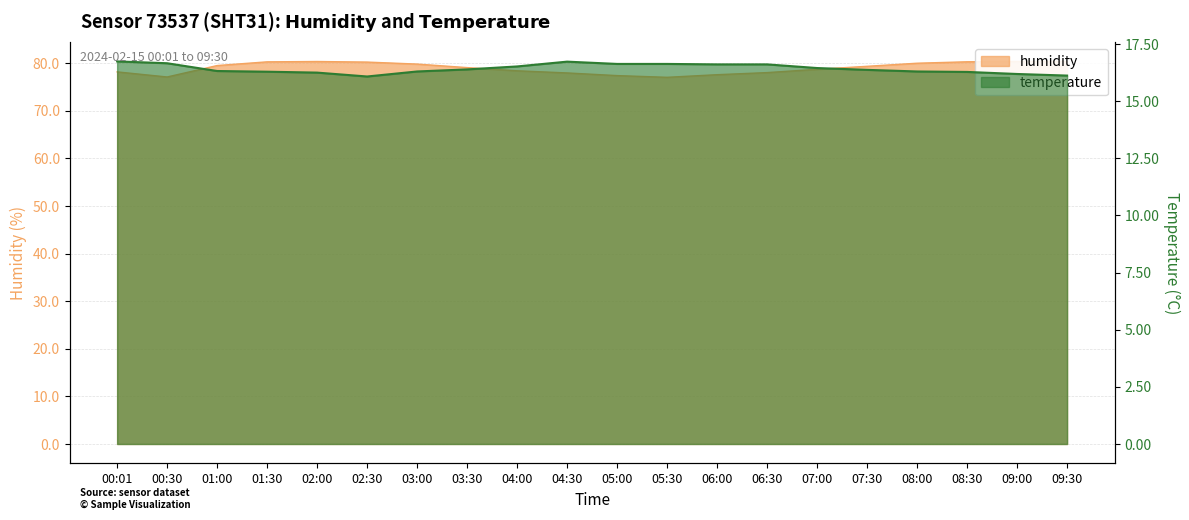

What is the difference between the humidity values at 08:00 and 03:30?

0.9